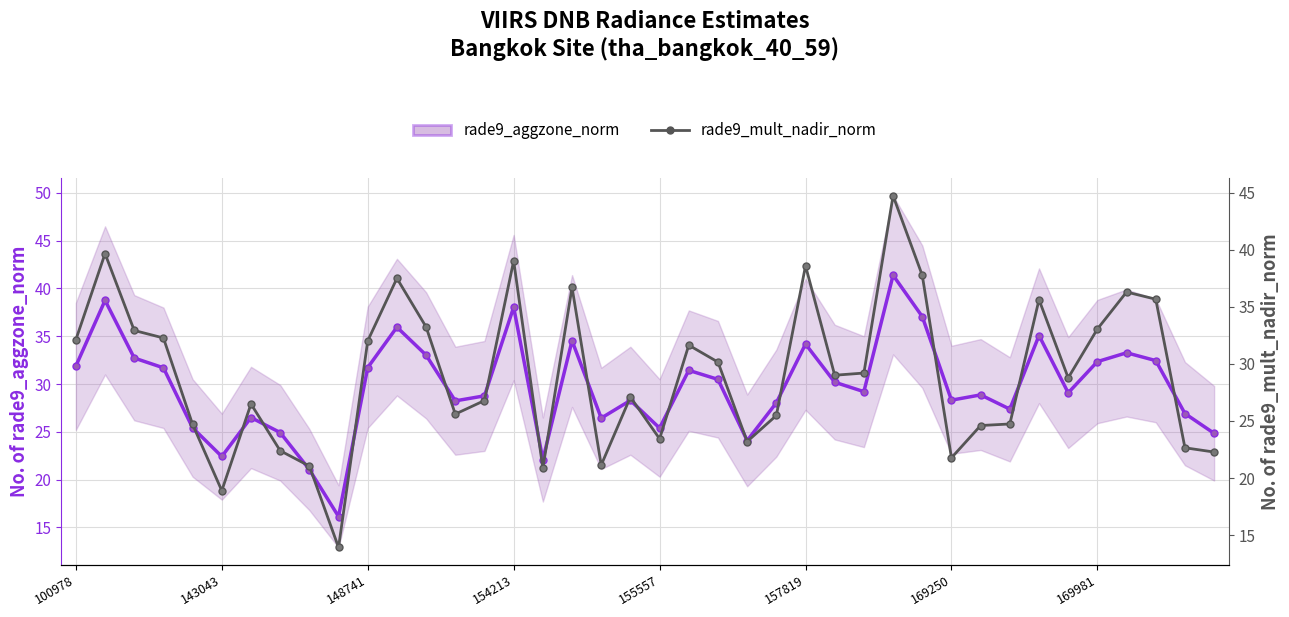

What is the value of the rade9_mult_nadir_norm point at the 14th from the left?

25.6